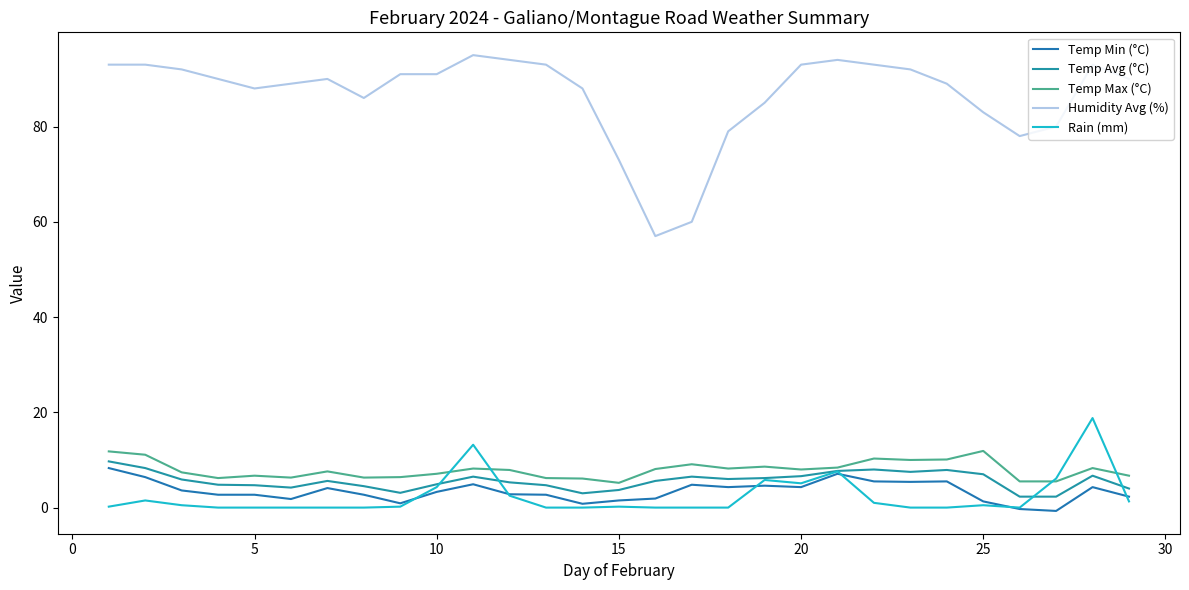

At how many categories does at least one series exceed 38?

29